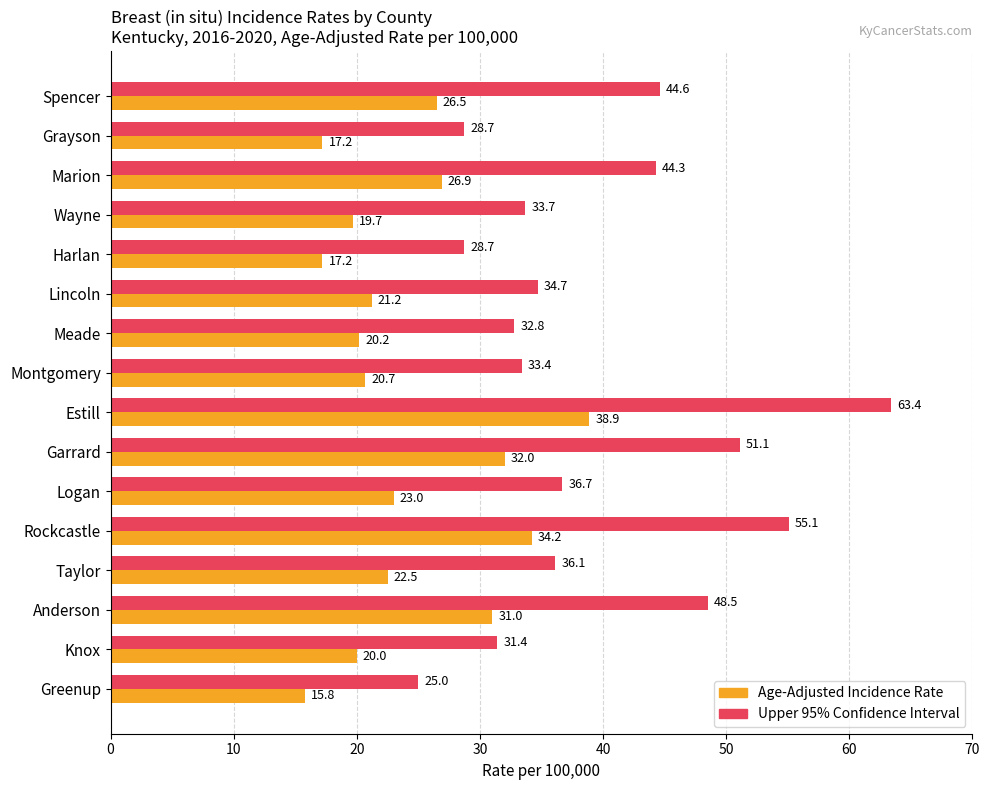

True or false: Upper 95% Confidence Interval has a value of 60.6 at Taylor.

False